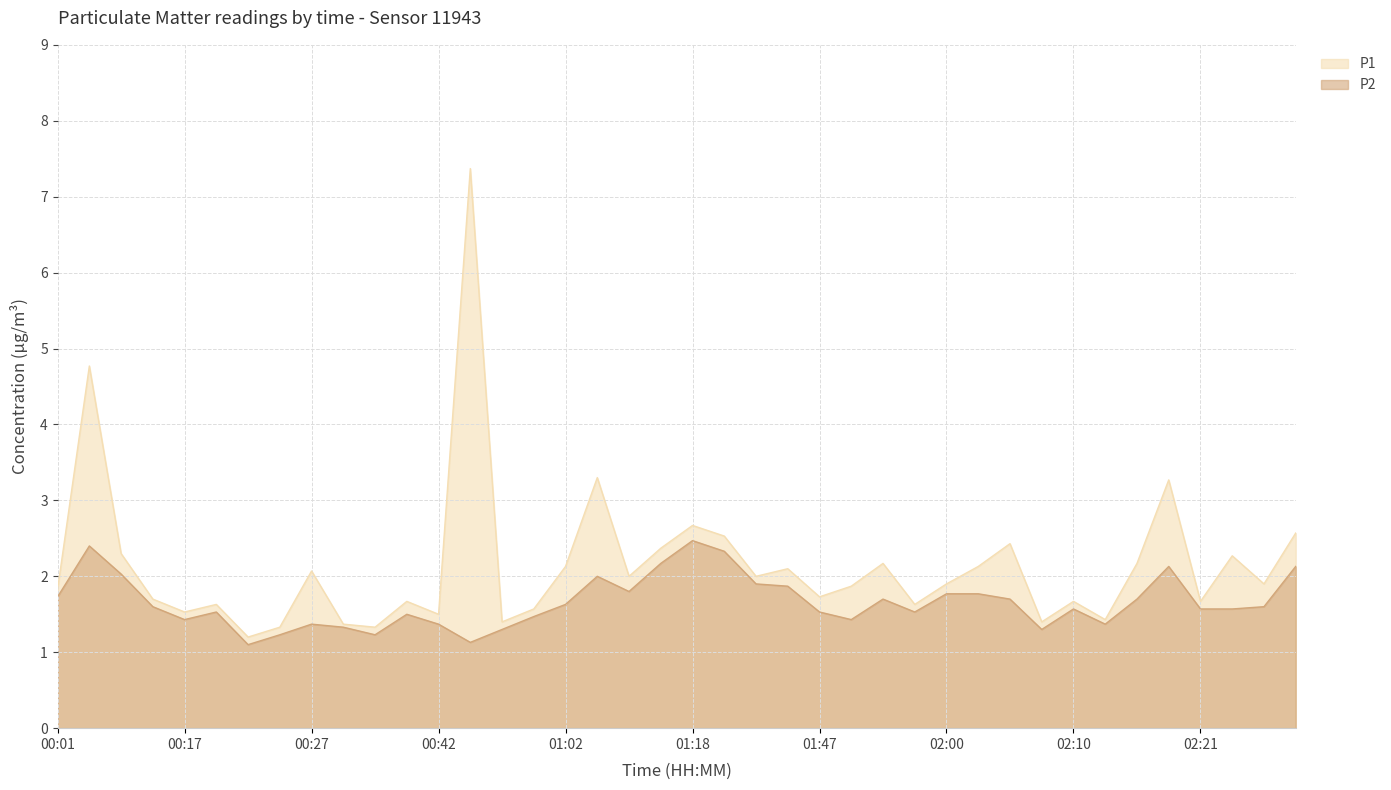

What is the difference between the P1 values at 01:52 and 01:38?

0.1